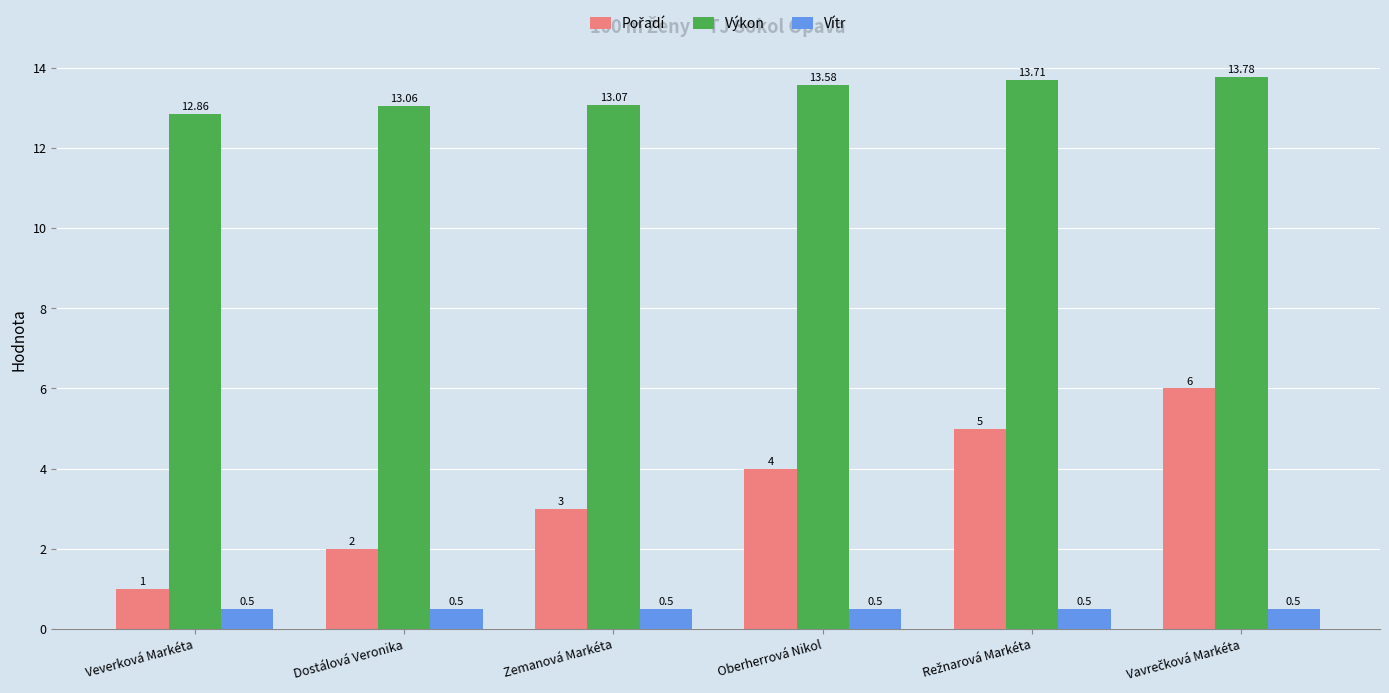

At which label does Výkon first exceed 13?

Dostálová Veronika